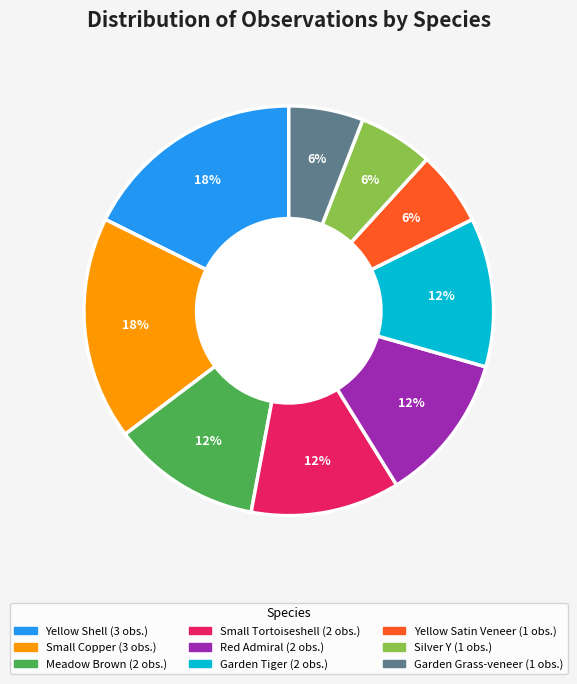

Approximately how many times larger is the value at Red Admiral compared to Small Tortoiseshell?

1.0